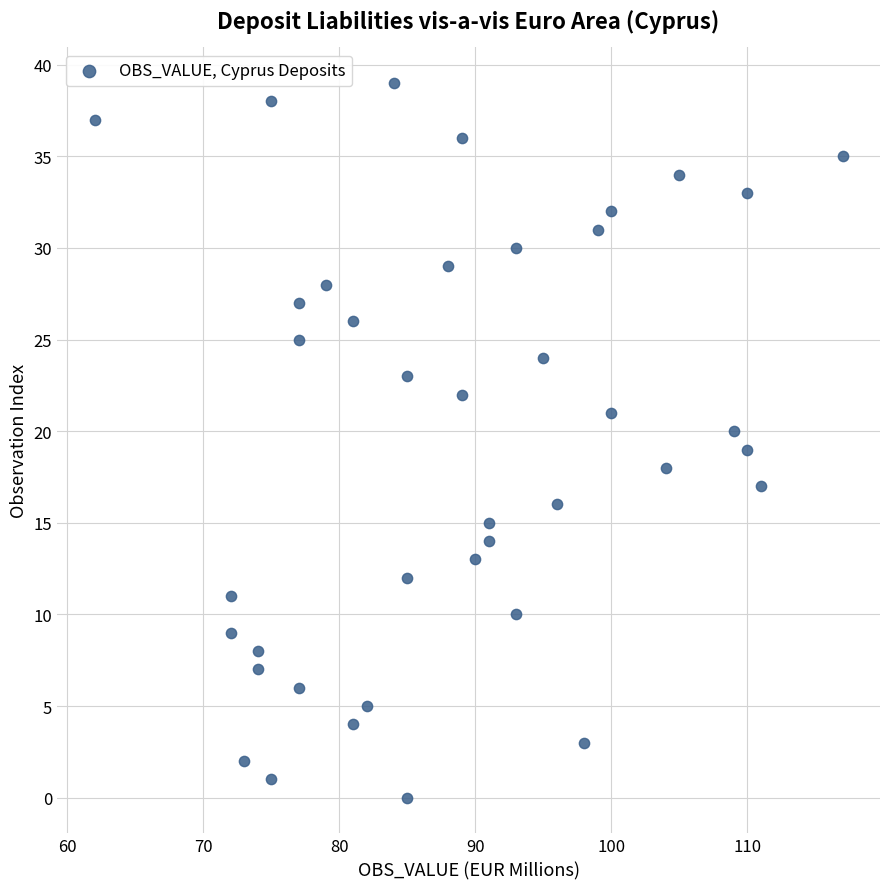

What is the range of X values (max minus min)?

55